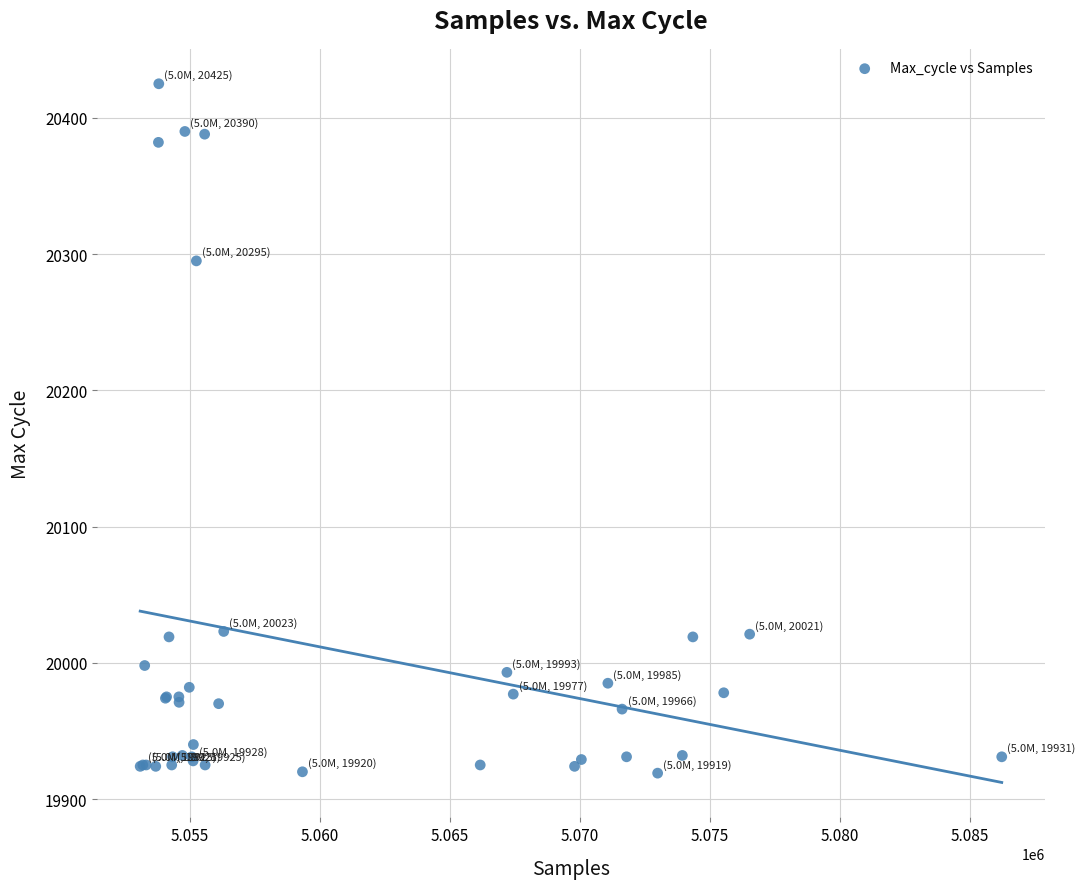

What Y value in the scatter plot is closest to 20172?

20295